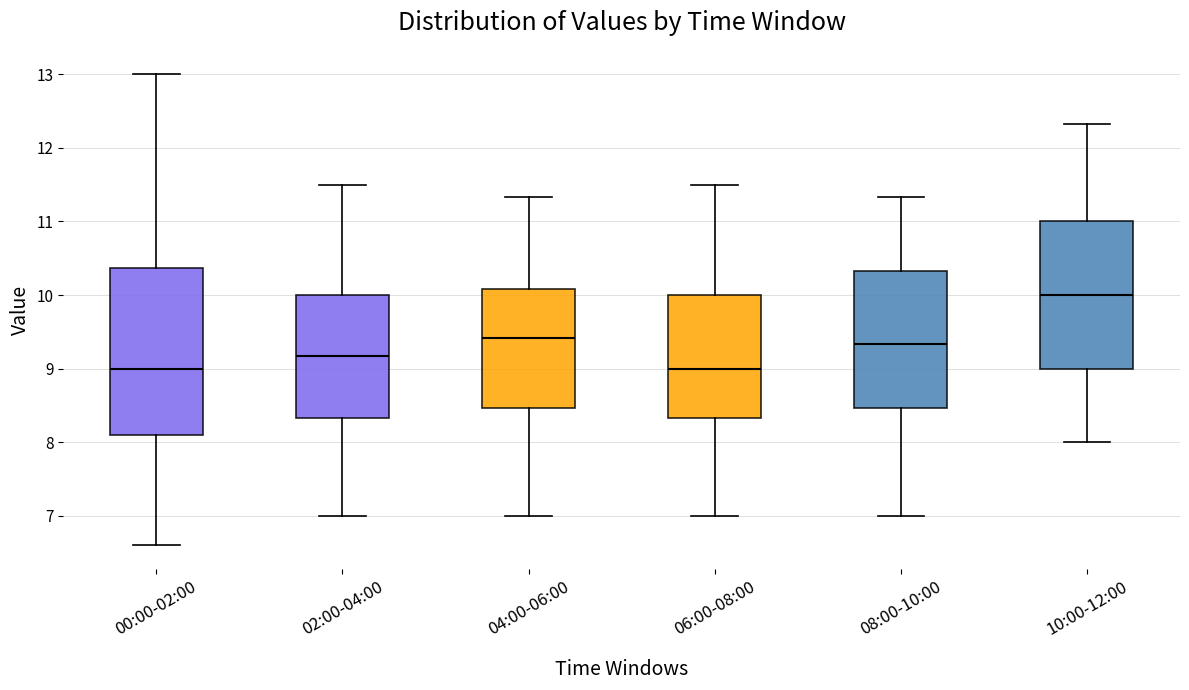

Reading left to right, transcribe this box plot: for each box, give where its median line is, the range the box spans, and where its two whiskers end, as read against the y-axis. The values are not printed on the chart, so give them approximately, as read against the axis.

00:00-02:00: median 9.0, box 8.1 to 10.4, whiskers 6.6 to 13.0
02:00-04:00: median 9.2, box 8.3 to 10.0, whiskers 7.0 to 11.5
04:00-06:00: median 9.4, box 8.5 to 10.1, whiskers 7.0 to 11.3
06:00-08:00: median 9.0, box 8.3 to 10.0, whiskers 7.0 to 11.5
08:00-10:00: median 9.3, box 8.5 to 10.3, whiskers 7.0 to 11.3
10:00-12:00: median 10.0, box 9.0 to 11.0, whiskers 8.0 to 12.3